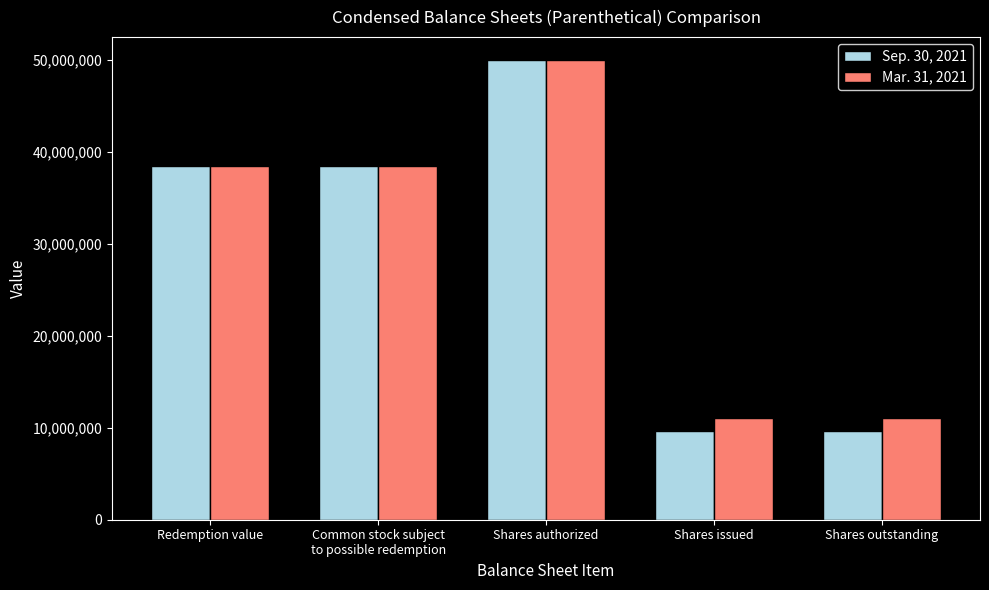

What is the difference between the highest and lowest values at Shares outstanding?

1443750